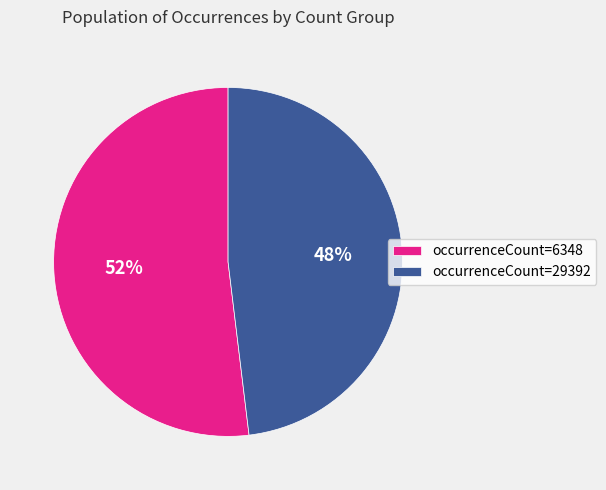

What is the largest slice in the pie chart?

occurrenceCount=6348